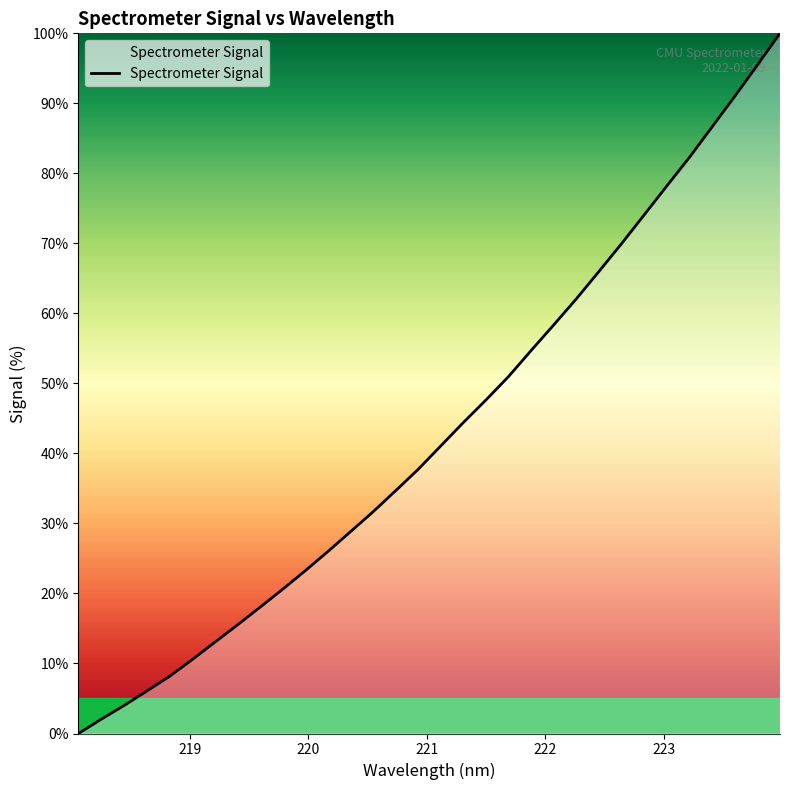

Reading left to right, what are all the values shown in this chart?

0.0	2.0	4.0	6.0	8.1	10.5	13.0	15.5	18.0	20.6	23.2	26.0	28.8	31.6	34.7	37.7	41.1	44.4	47.6	51.0	54.7	58.4	62.1	66.0	70.0	74.1	78.2	82.3	86.7	91.0	95.5	100.0